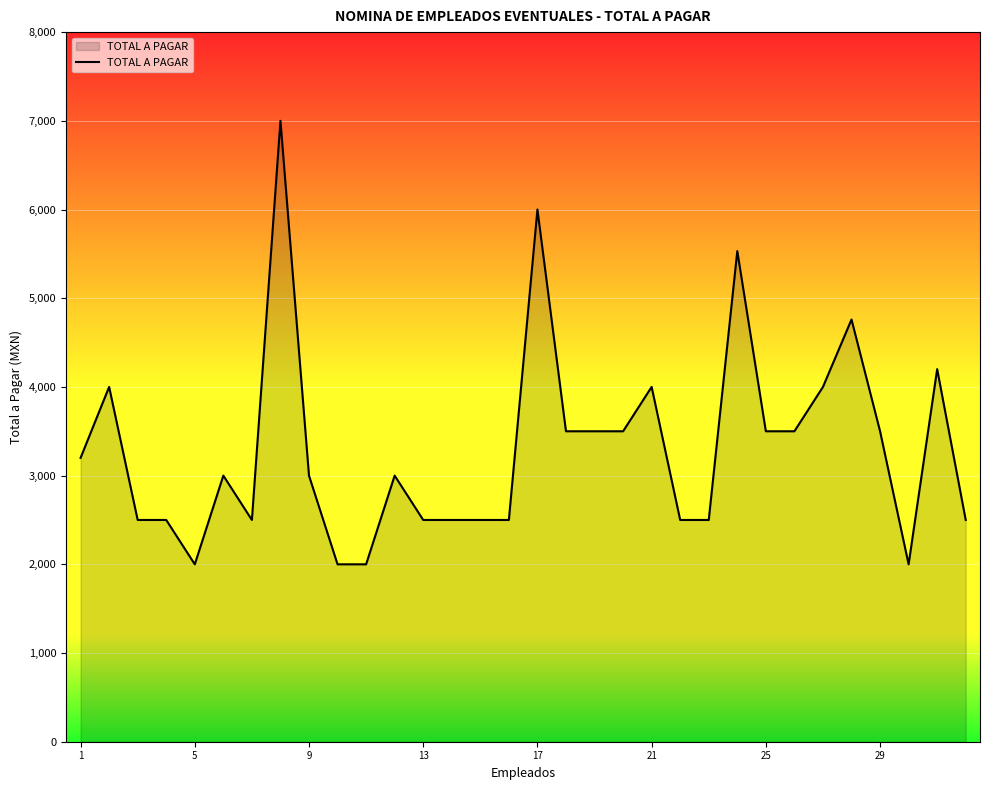

What is the minimum value shown in the chart?

2000